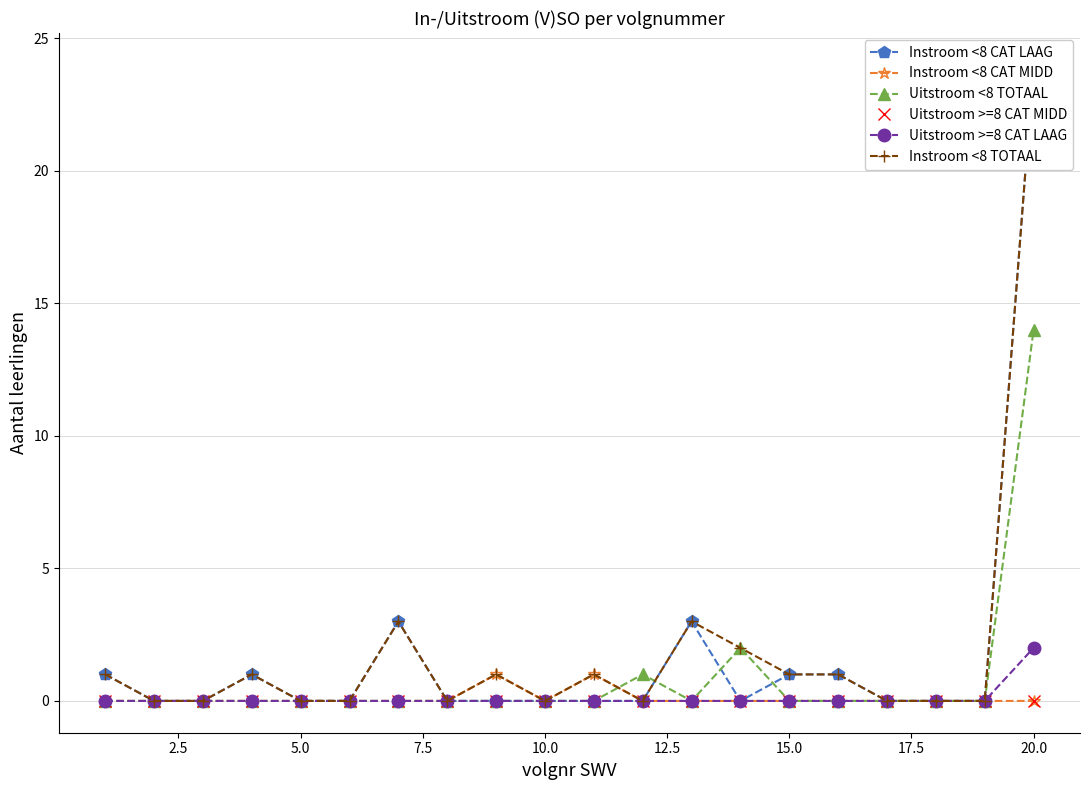

Reading left to right, extract all data points from this chart.

Instroom <8 CAT LAAG: 1	0	0	1	0	0	3	0	0	0	0	0	3	0	1	1	0	0	0	24
Instroom <8 CAT MIDD: 0	0	0	0	0	0	0	0	1	0	1	0	0	0	0	0	0	0	0	0
Uitstroom <8 TOTAAL: 0	0	0	0	0	0	0	0	0	0	0	1	0	2	0	0	0	0	0	14
Uitstroom >=8 CAT MIDD: 0	0	0	0	0	0	0	0	0	0	0	0	0	0	0	0	0	0	0	0
Uitstroom >=8 CAT LAAG: 0	0	0	0	0	0	0	0	0	0	0	0	0	0	0	0	0	0	0	2
Instroom <8 TOTAAL: 1	0	0	1	0	0	3	0	1	0	1	0	3	2	1	1	0	0	0	24